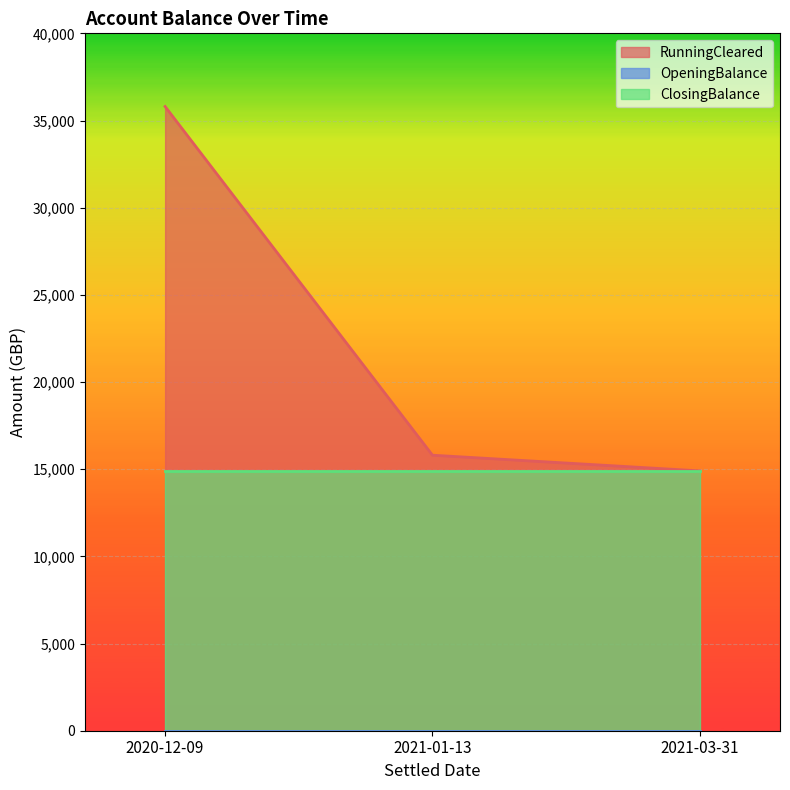

At which category does the chart reach its minimum across all series?

2020-12-09